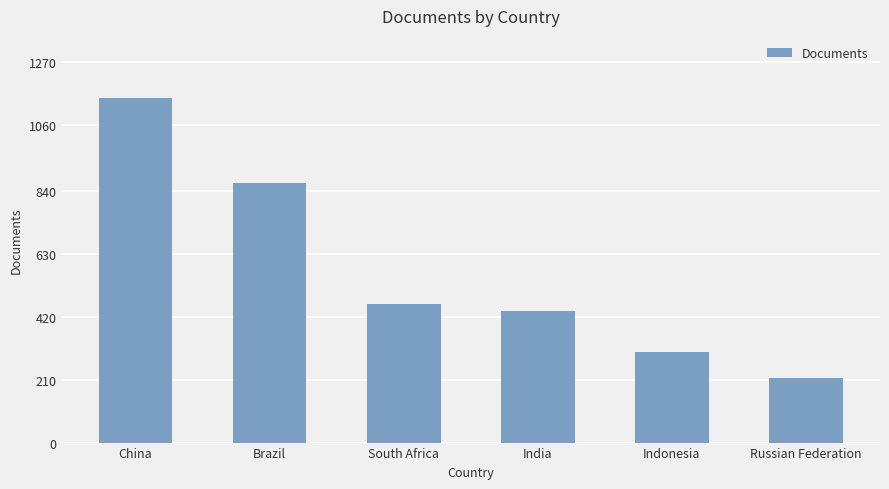

The chart shows a value of 447 at Indonesia. True or false?

False